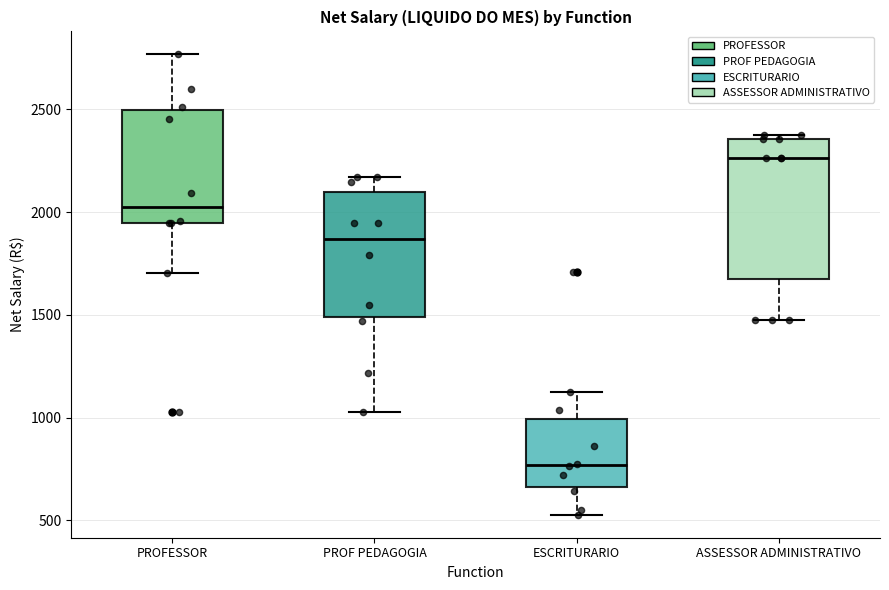

Which box's median line is the highest?

ASSESSOR ADMINISTRATIVO